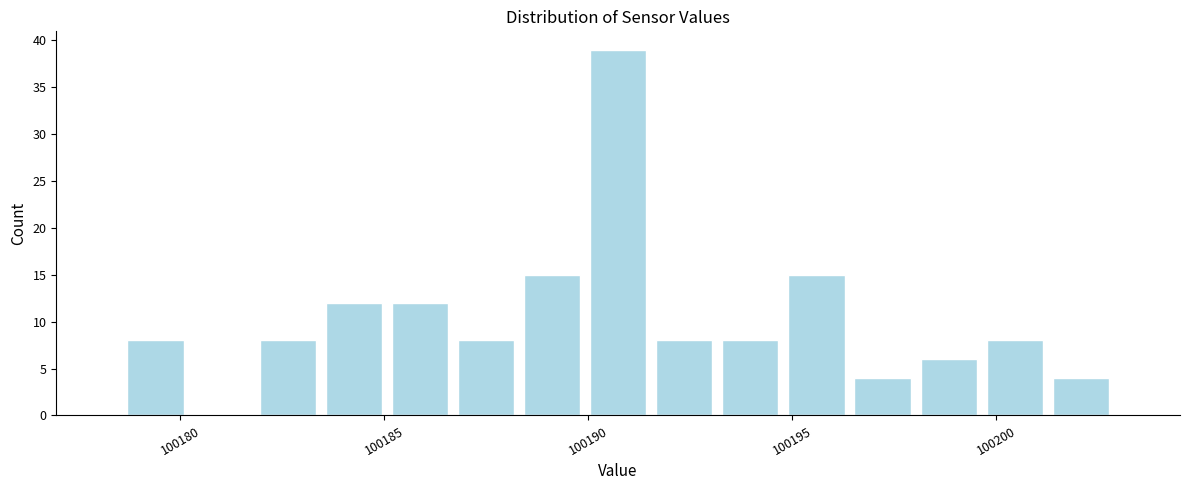

Around what value on the x-axis is the tallest bar? Give the approximate position of its centre, as read against the axis.

100190.5